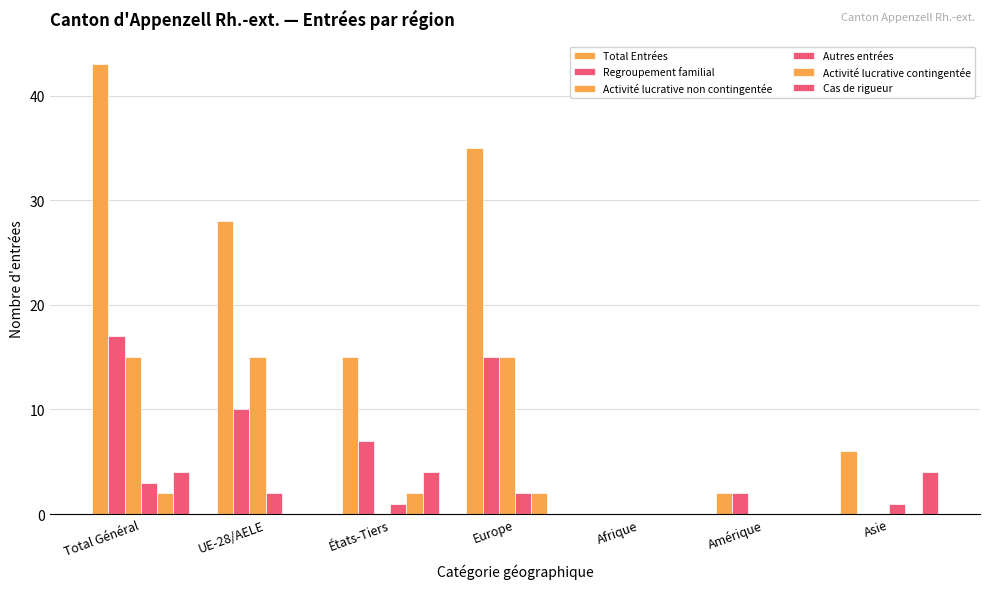

What is the difference between the maximum and minimum values in the Regroupement familial series?

17